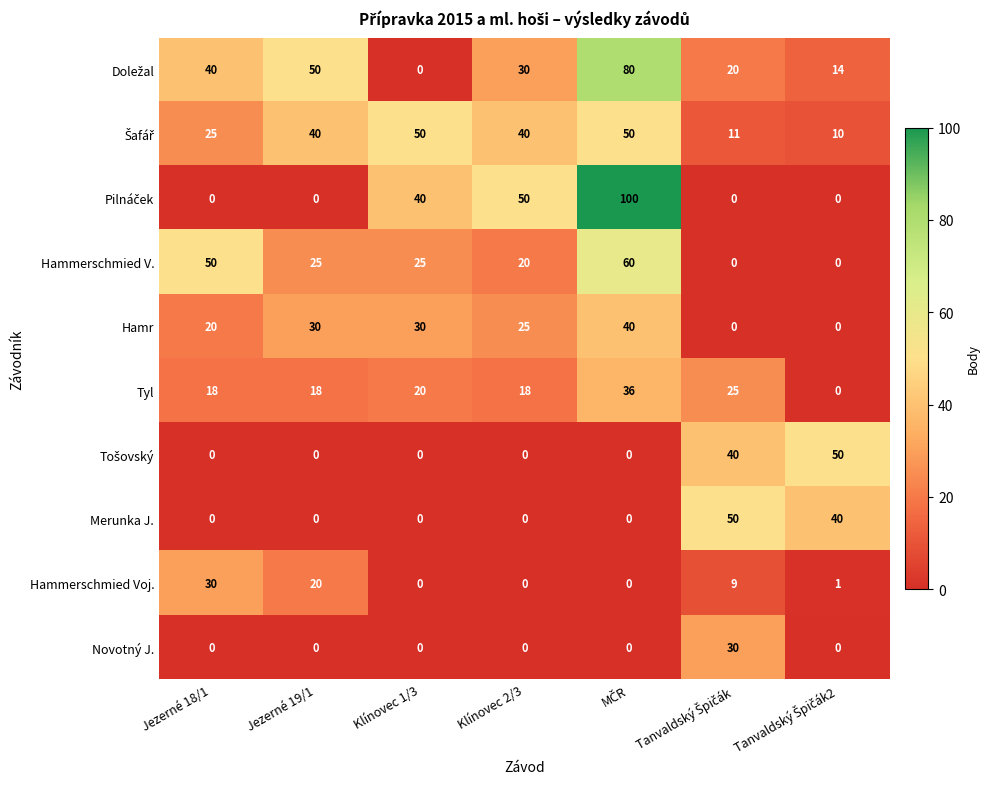

What is the highest value of the Hammerschmied Voj. series?

30